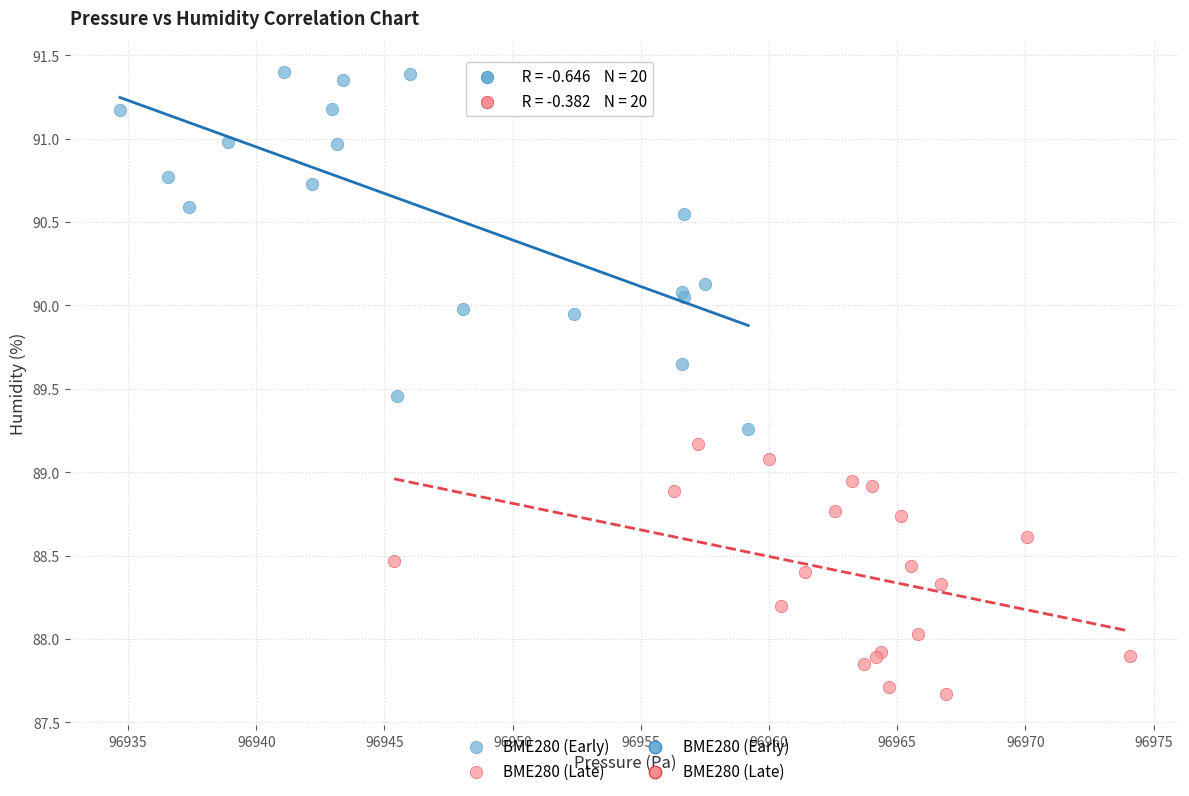

Which series has the largest Y range (max minus min)?

BME280 (Early)